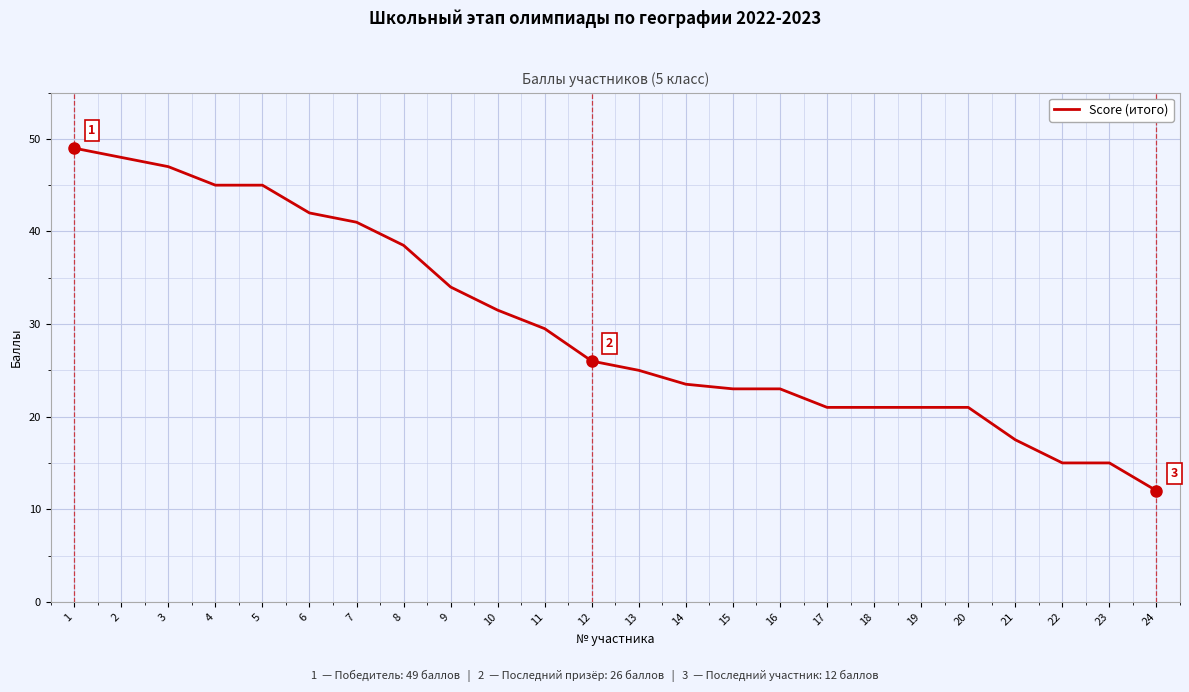

Which label corresponds to the smallest value in the chart?

24